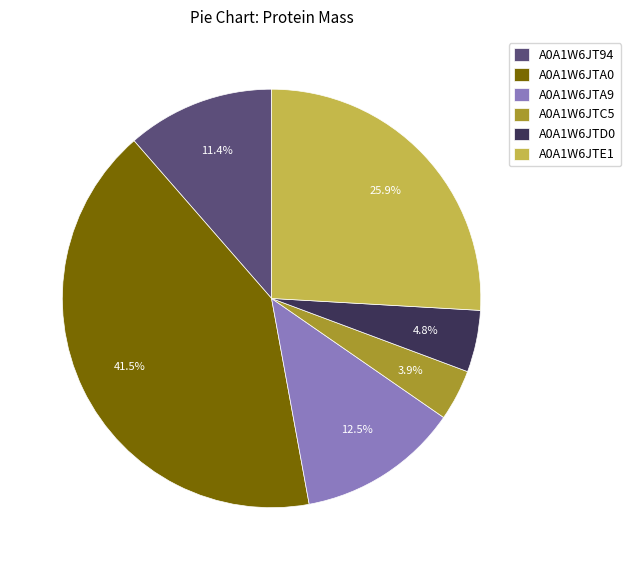

To the nearest percent, what portion does A0A1W6JTD0 represent?

5%